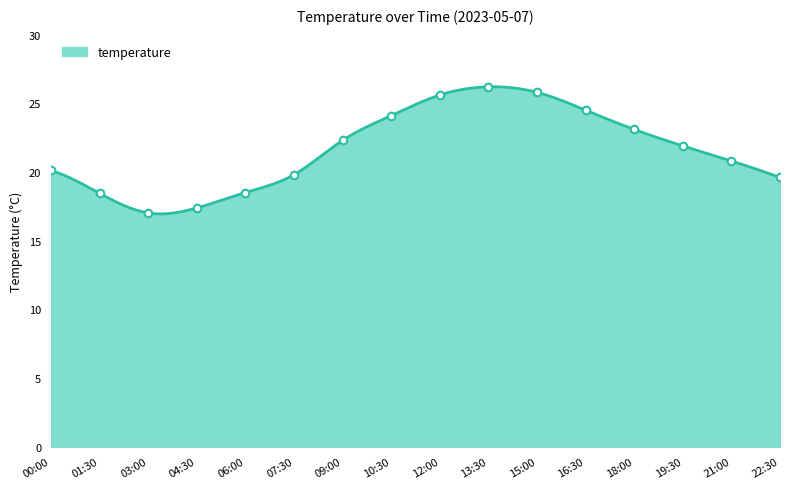

What is the change in value from 07:30 to 09:00?

+2.5